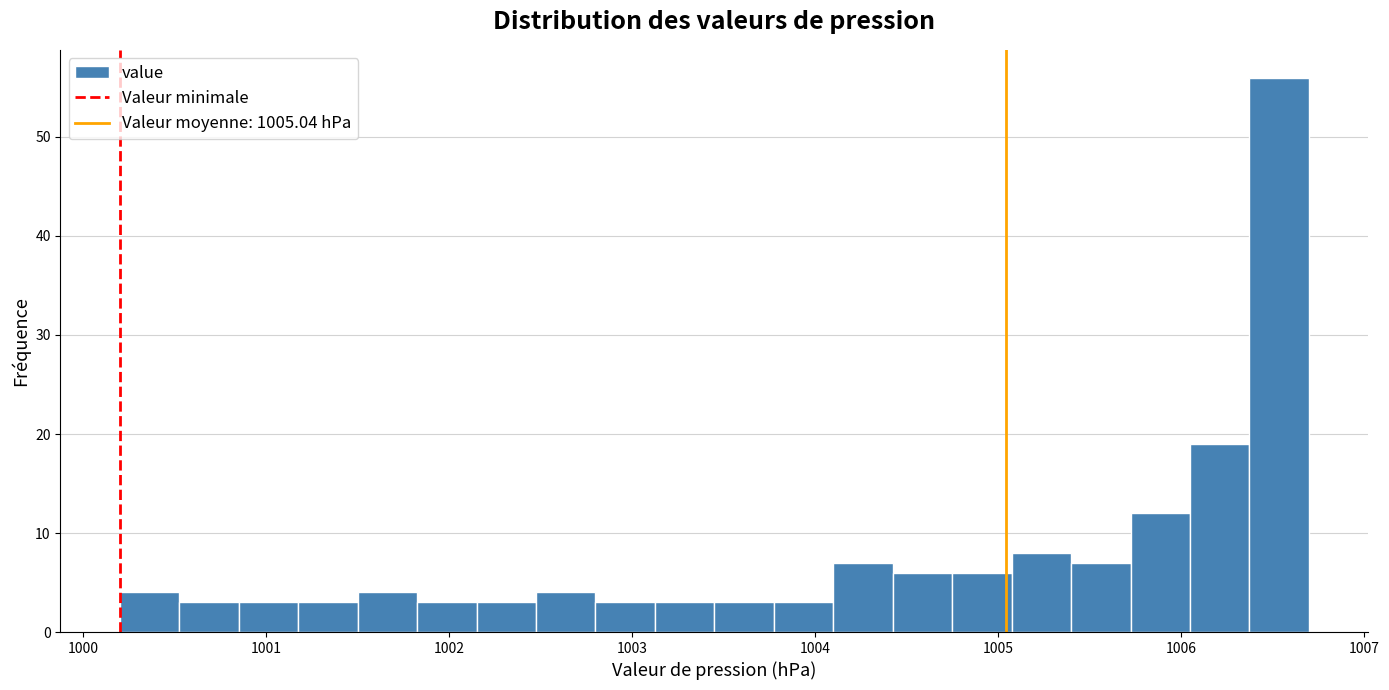

Around what value on the x-axis is the tallest bar? Give the approximate position of its centre, as read against the axis.

1006.5